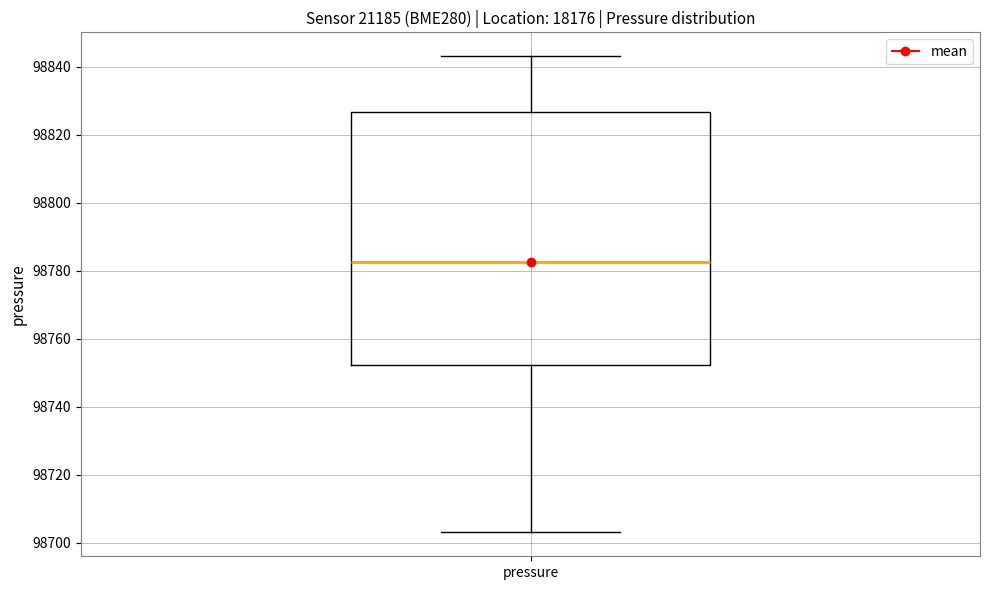

Where is the lower edge of the box for pressure on the y-axis? The values are not printed on the chart, so give them approximately, as read against the axis.

98752